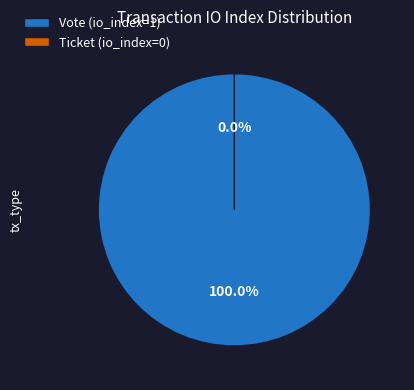

What percentage is NOT represented by Ticket (io_index=0)?

100.0%